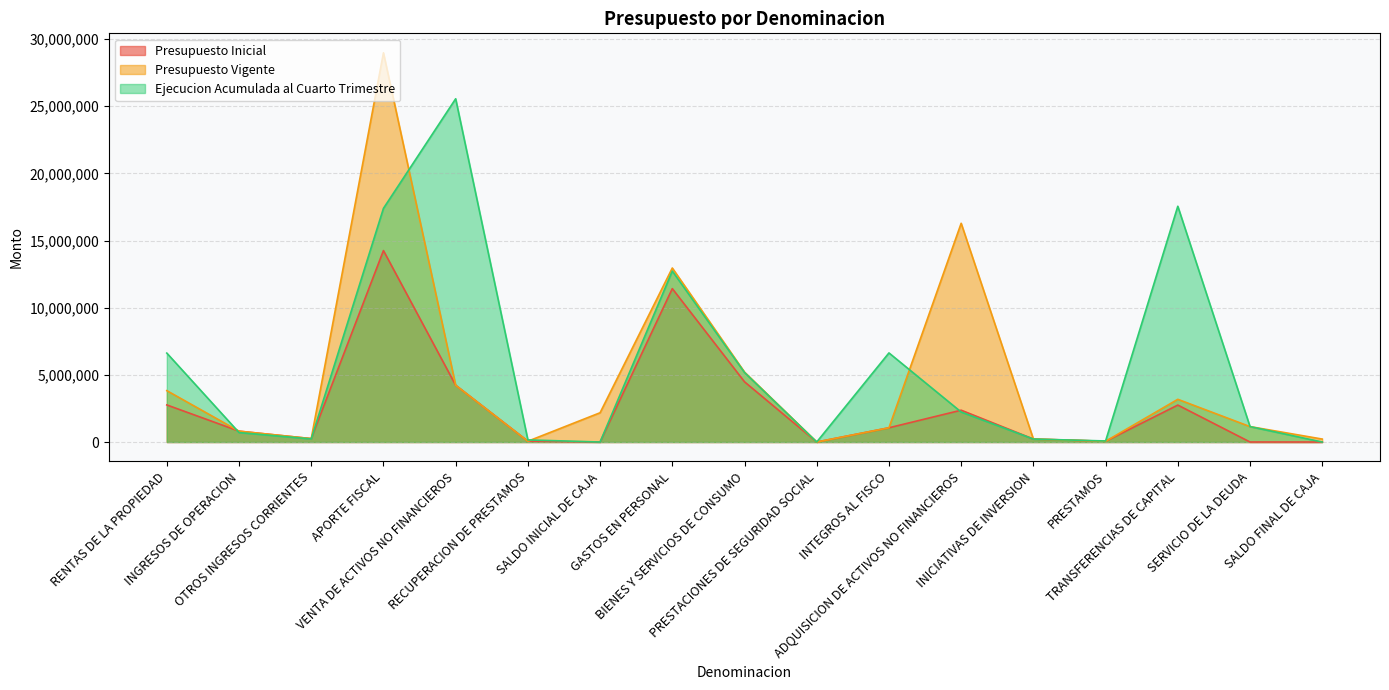

True or false: Presupuesto Inicial has a value of 60140 at RECUPERACION DE PRESTAMOS.

True